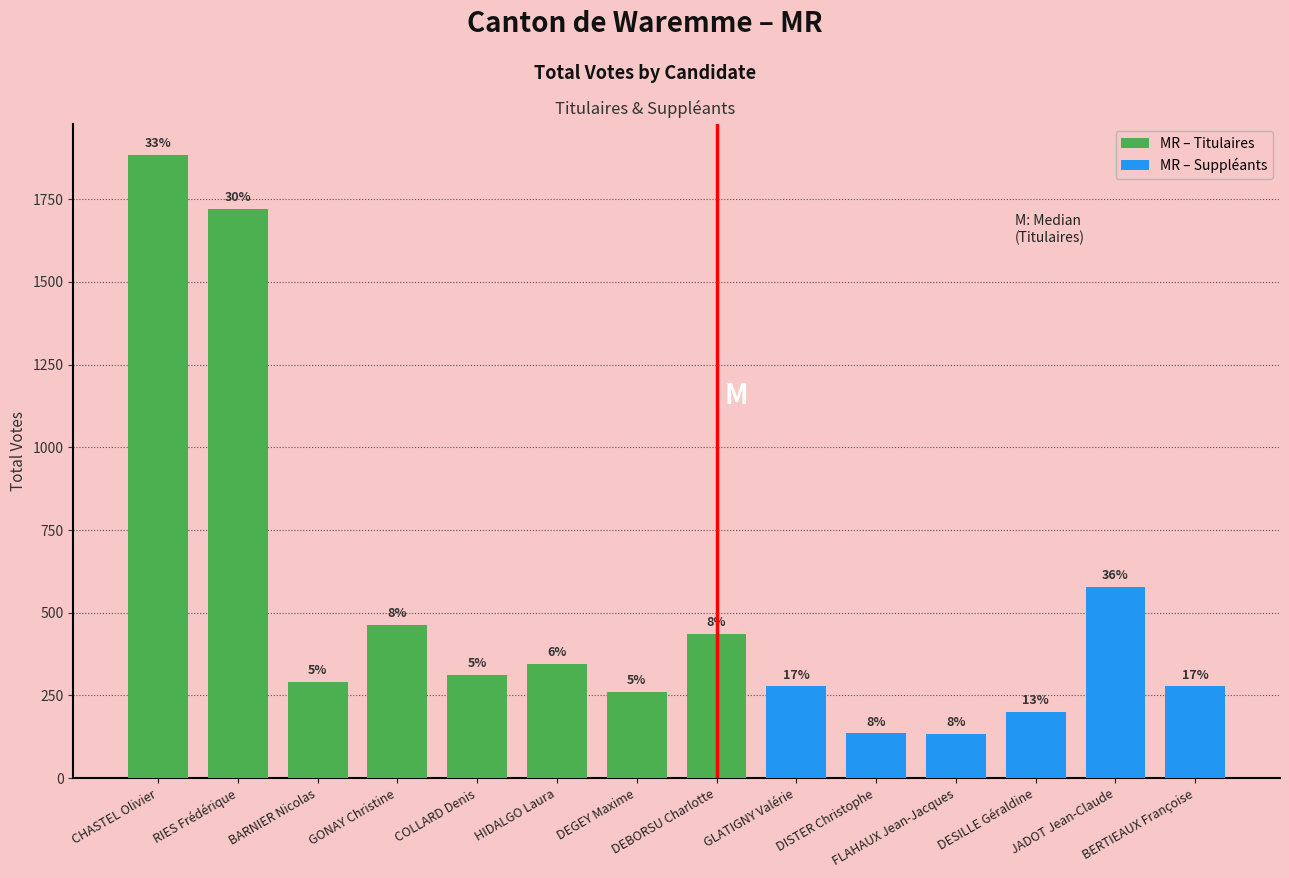

What position from the right is CHASTEL Olivier?

8